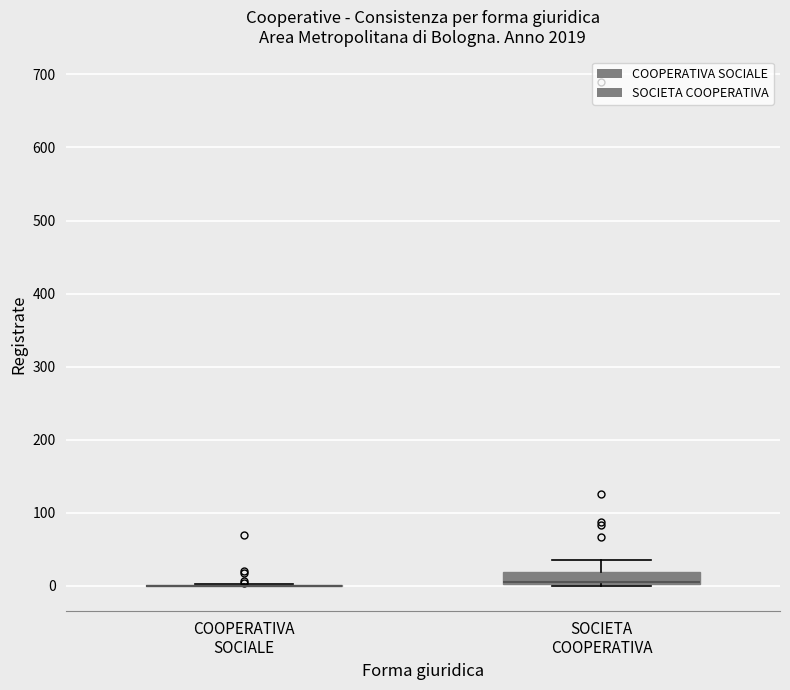

Reading left to right, read every box against the y-axis: the position of its median line, the range the box covers, and the ends of its whiskers. The values are not printed on the chart, so give them approximately, as read against the axis.

COOPERATIVA SOCIALE: box collapsed to a line at 0, whiskers 0 to 0
SOCIETA COOPERATIVA: median 10 (drawn on the box's lower edge), box 0 to 20, whiskers 0 to 40